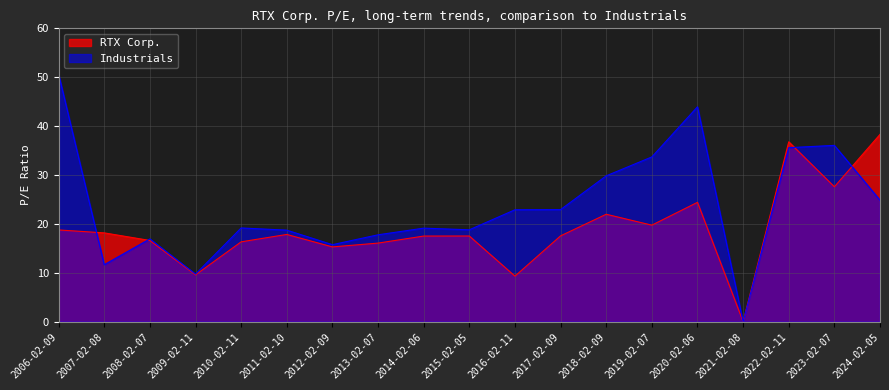

What is the label of the 3rd point from the left?

2008-02-07